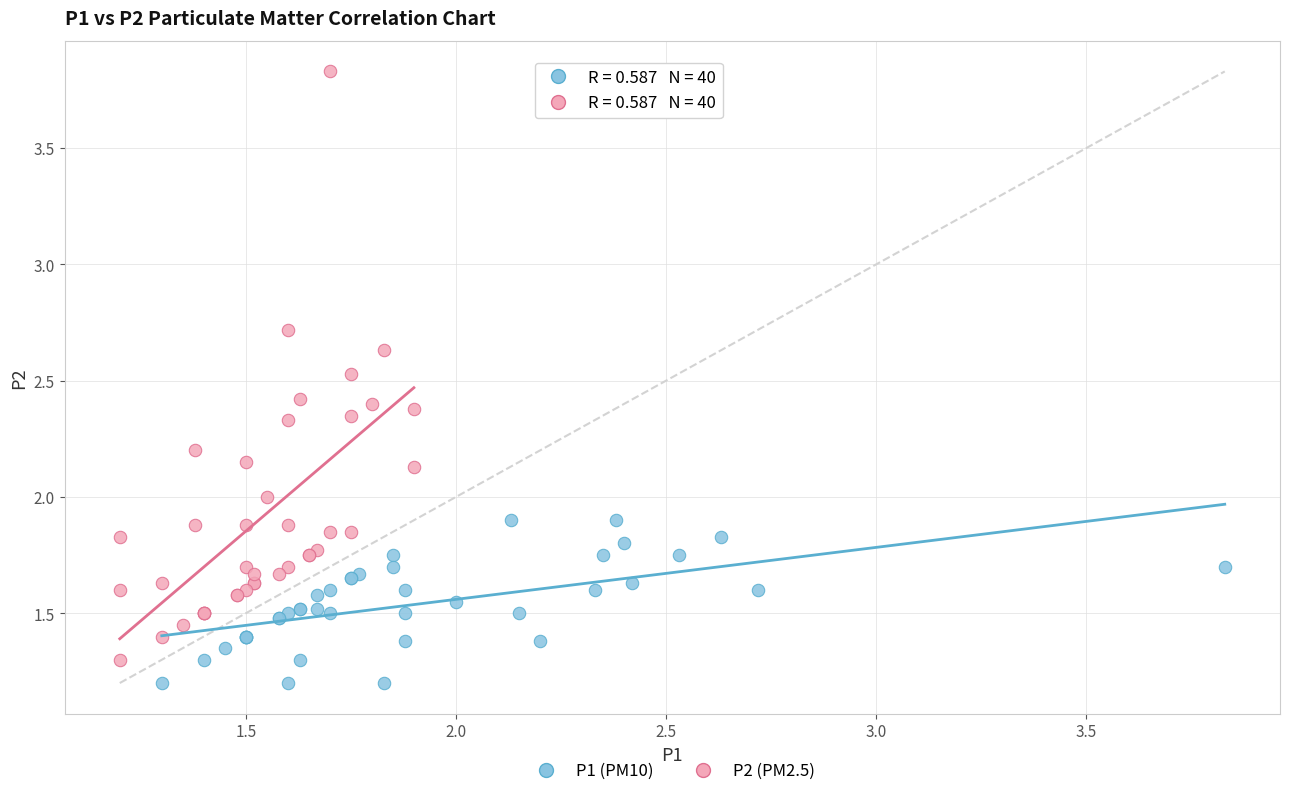

Which series has the widest spread of Y values?

P2 (PM2.5)